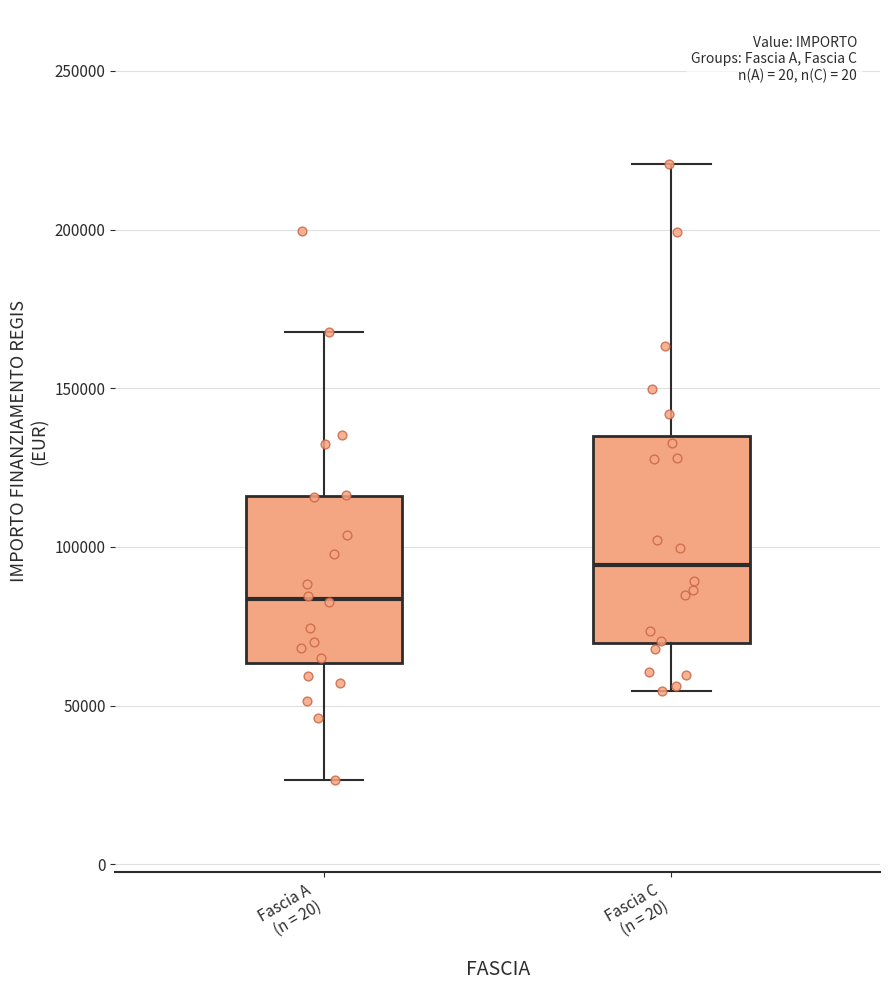

Where does the median line of the box for Fascia C (n = 20) sit on the y-axis? The values are not printed on the chart, so give them approximately, as read against the axis.

95000